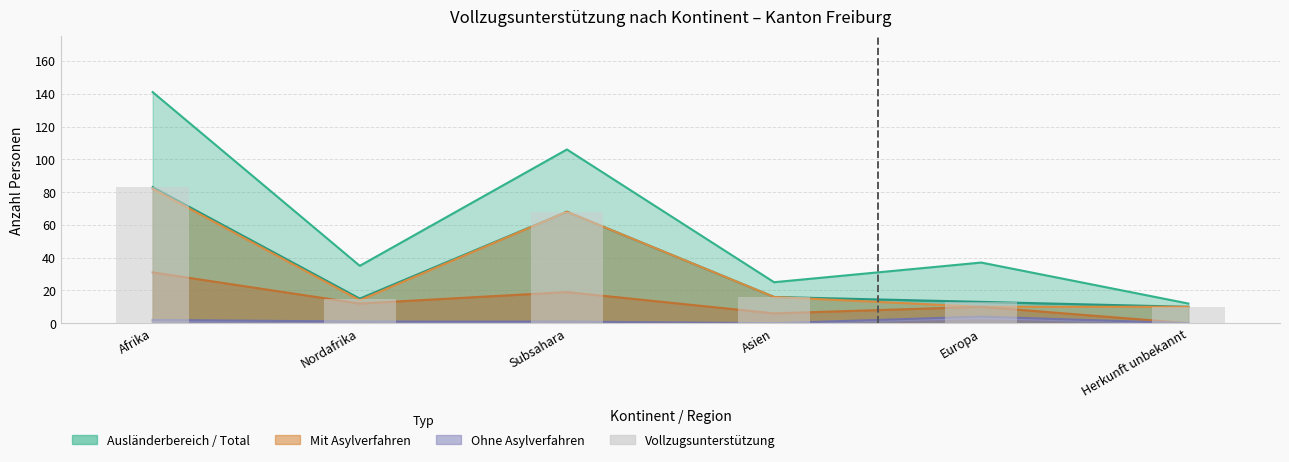

The chart shows a value of 83 at Afrika. True or false?

True